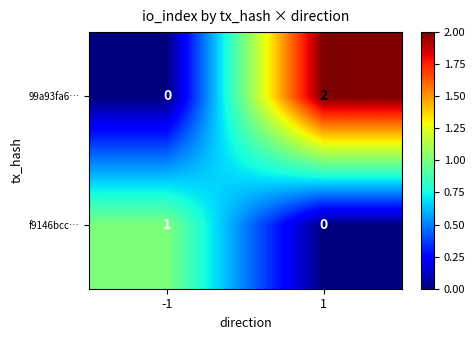

True or false: 99a93fa6… has a value of 0 at -1.

True